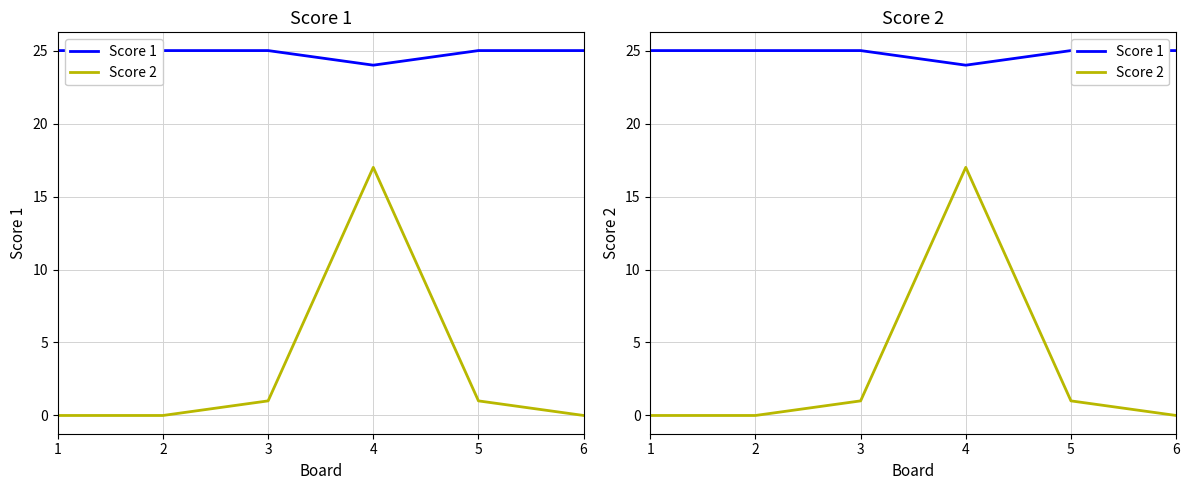

True or false: Score 2 and Score 1 cross at least once.

False